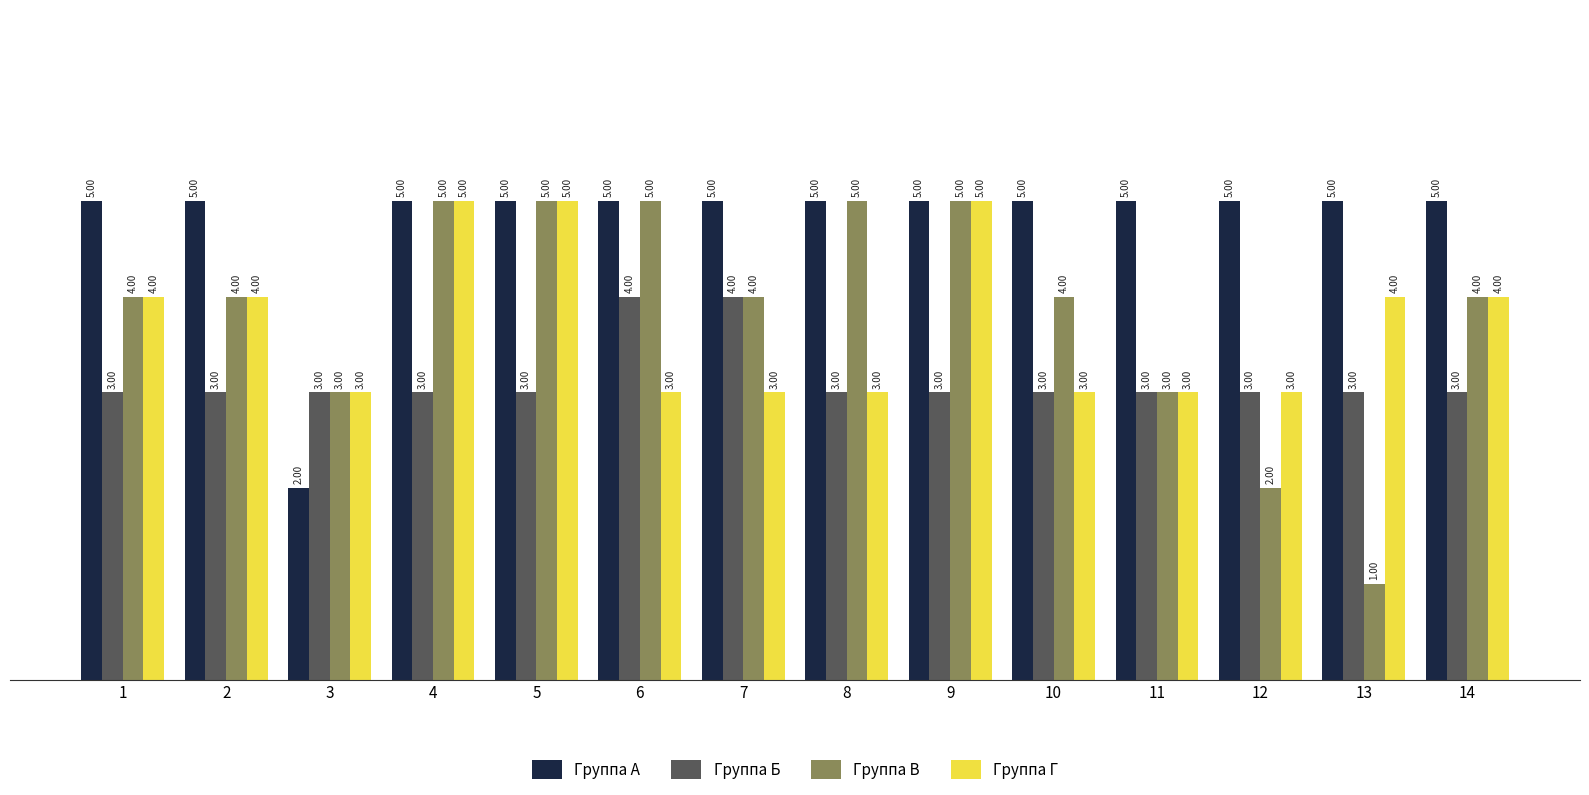

What is the value of the Группа В bar at the 5th from the left?

5